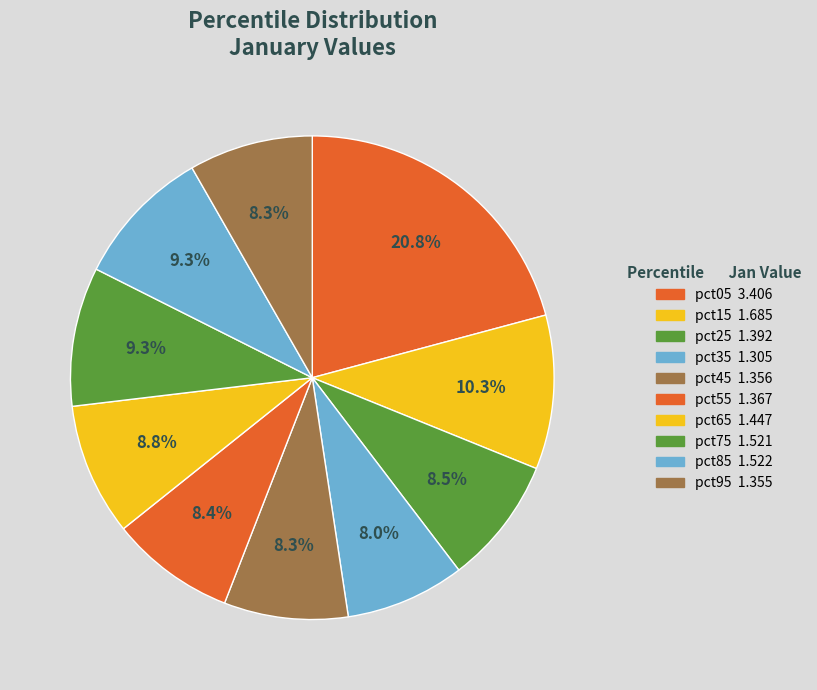

Is there a majority slice in this chart?

No